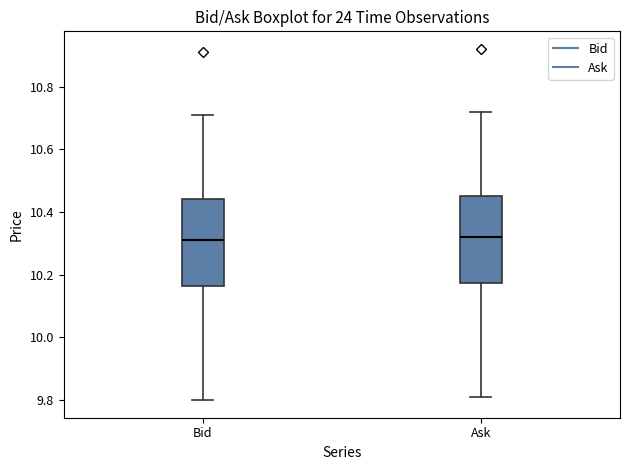

Where does the upper whisker of the box for Ask end on the y-axis? The values are not printed on the chart, so give them approximately, as read against the axis.

10.72